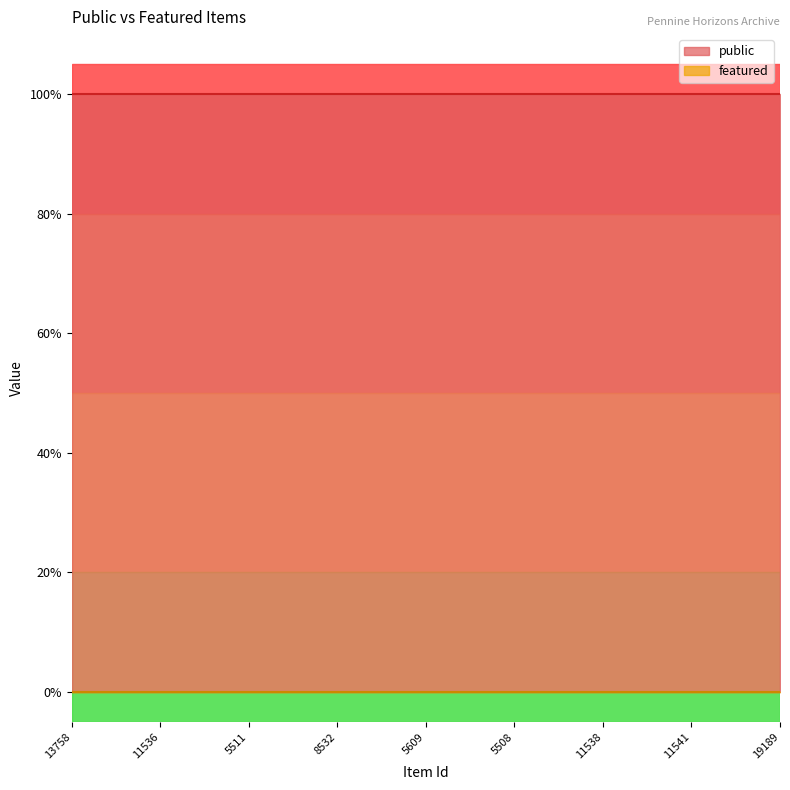

Reading left to right, what are all the values shown in this chart?

public: 13758=1	5509=1	5510=1	11536=1	34218=1	34219=1	5511=1	6240=1	6242=1	8532=1	20031=1	5507=1	5609=1	5610=1	28569=1	5508=1	5608=1	5969=1	11538=1	11537=1	11540=1	11541=1	11543=1	18555=1	19189=1
featured: 13758=0	5509=0	5510=0	11536=0	34218=0	34219=0	5511=0	6240=0	6242=0	8532=0	20031=0	5507=0	5609=0	5610=0	28569=0	5508=0	5608=0	5969=0	11538=0	11537=0	11540=0	11541=0	11543=0	18555=0	19189=0